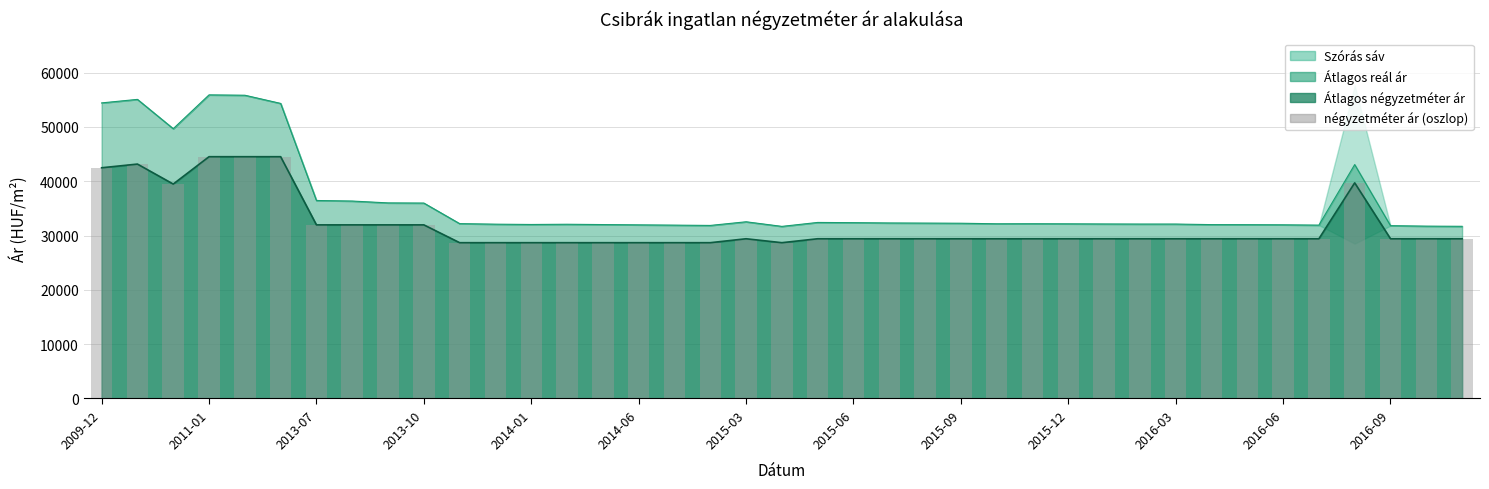

At which label does the data first exceed 29411?

2009-12